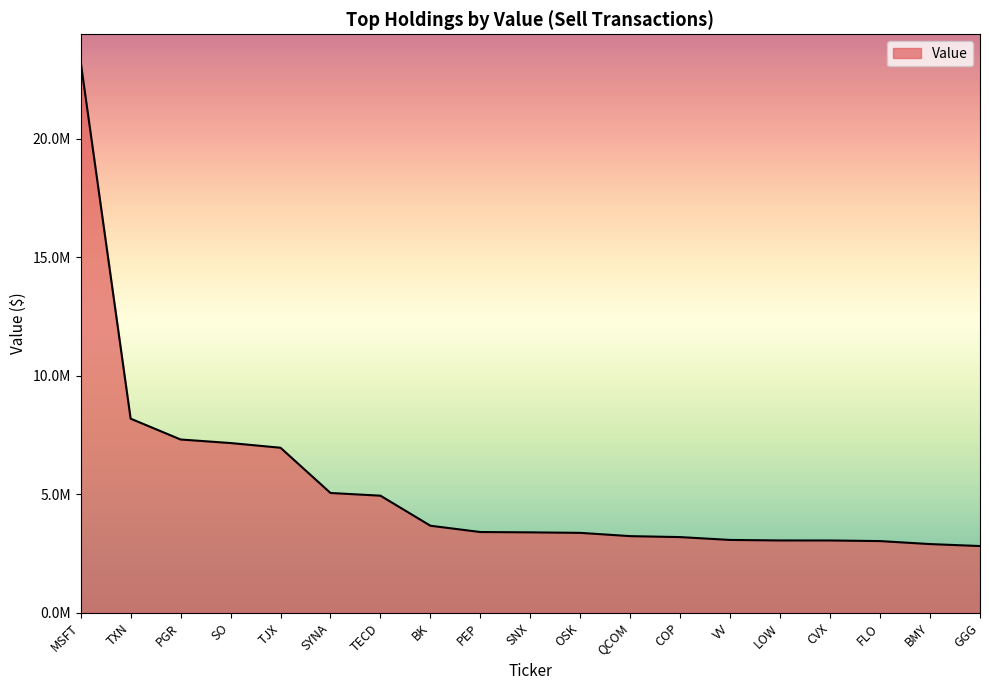

What is the difference between the values at TJX and BMY?

4065000